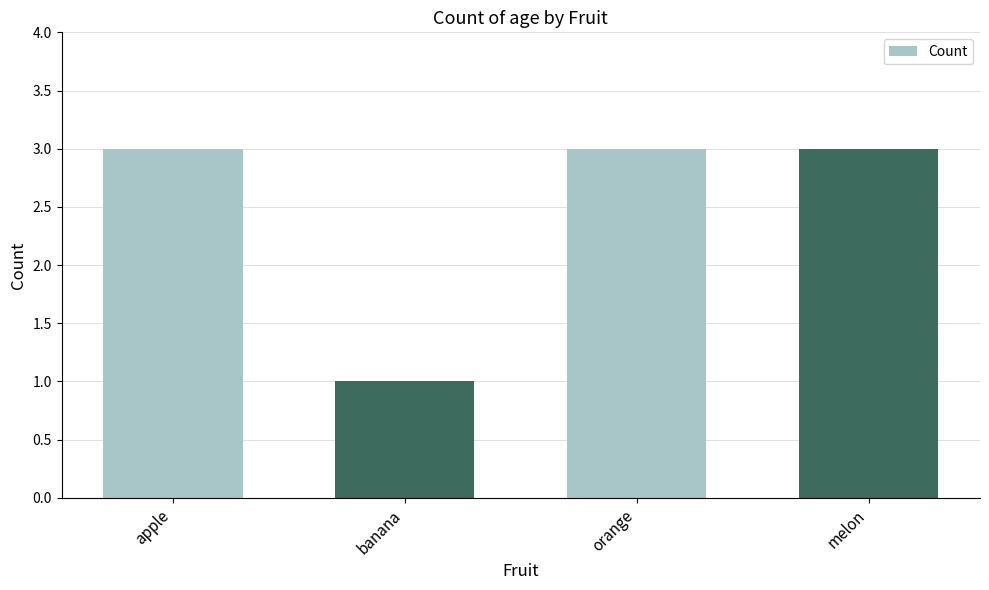

Reading right to left, transcribe all the data shown in this chart.

3	3	1	3